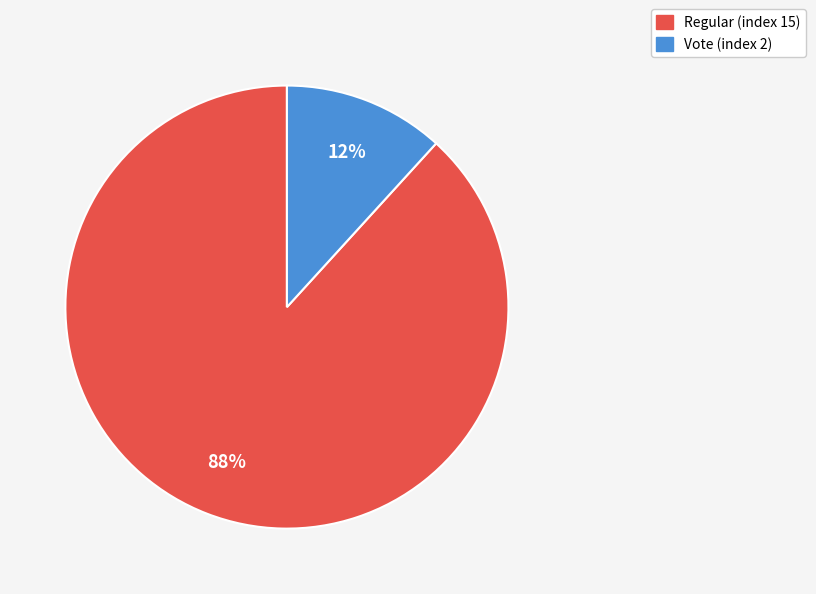

The Regular (index 15) slice represents 79% of the pie. True or false?

False